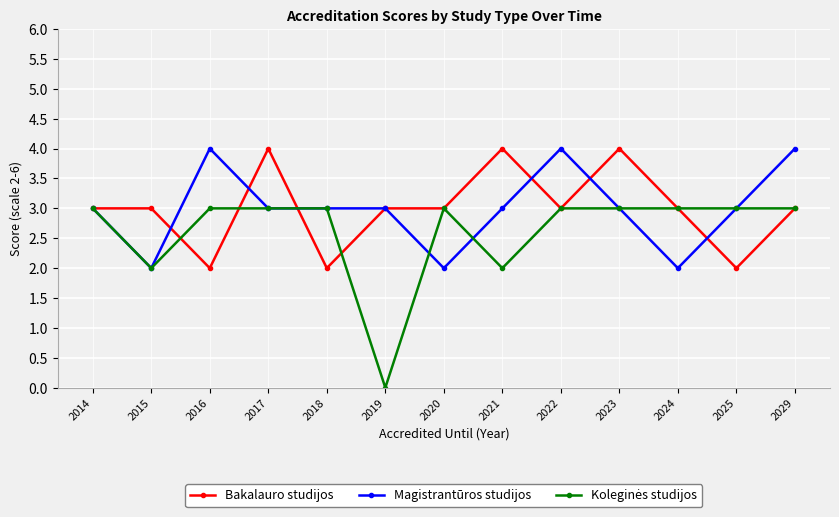

Where is the first local minimum for Bakalauro studijos?

2016